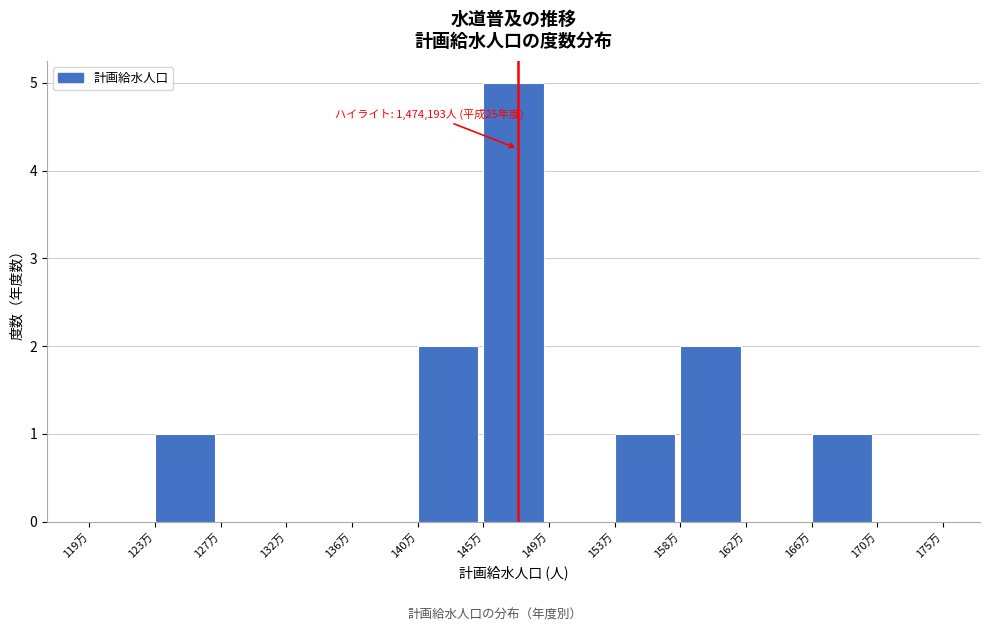

Reading left to right, transcribe all the data shown in this chart.

119万=0	123万=1	127万=0	132万=0	136万=0	140万=2	145万=5	149万=0	153万=1	158万=2	162万=0	166万=1	170万=0